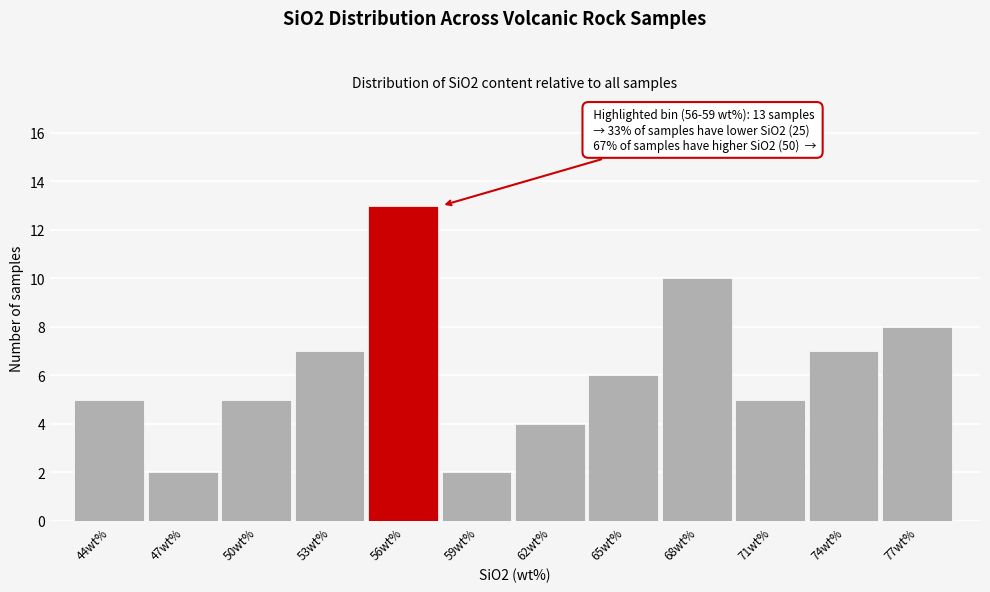

Reading right to left, transcribe all the data shown in this chart.

77wt%=8	74wt%=7	71wt%=5	68wt%=10	65wt%=6	62wt%=4	59wt%=2	56wt%=13	53wt%=7	50wt%=5	47wt%=2	44wt%=5